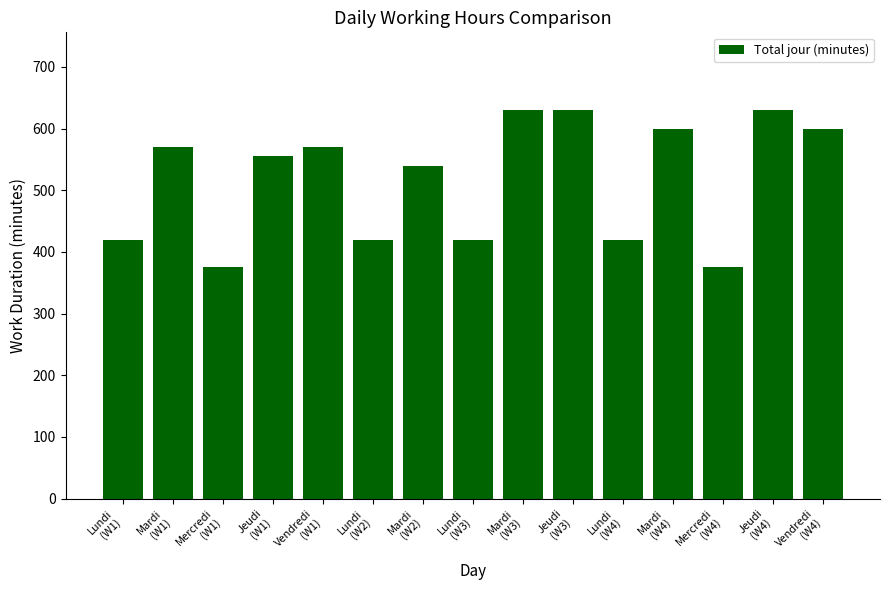

The chart shows a value of 612 at Mercredi
(W4). True or false?

False